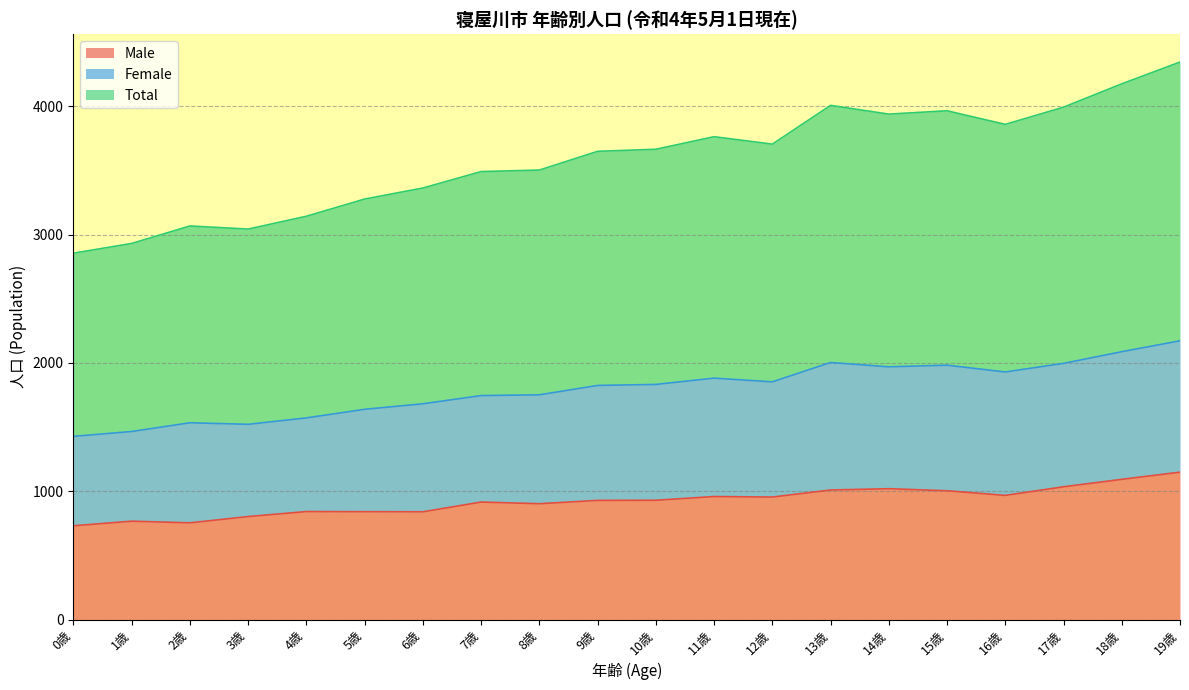

At which category is the sum across all series the highest?

19歳